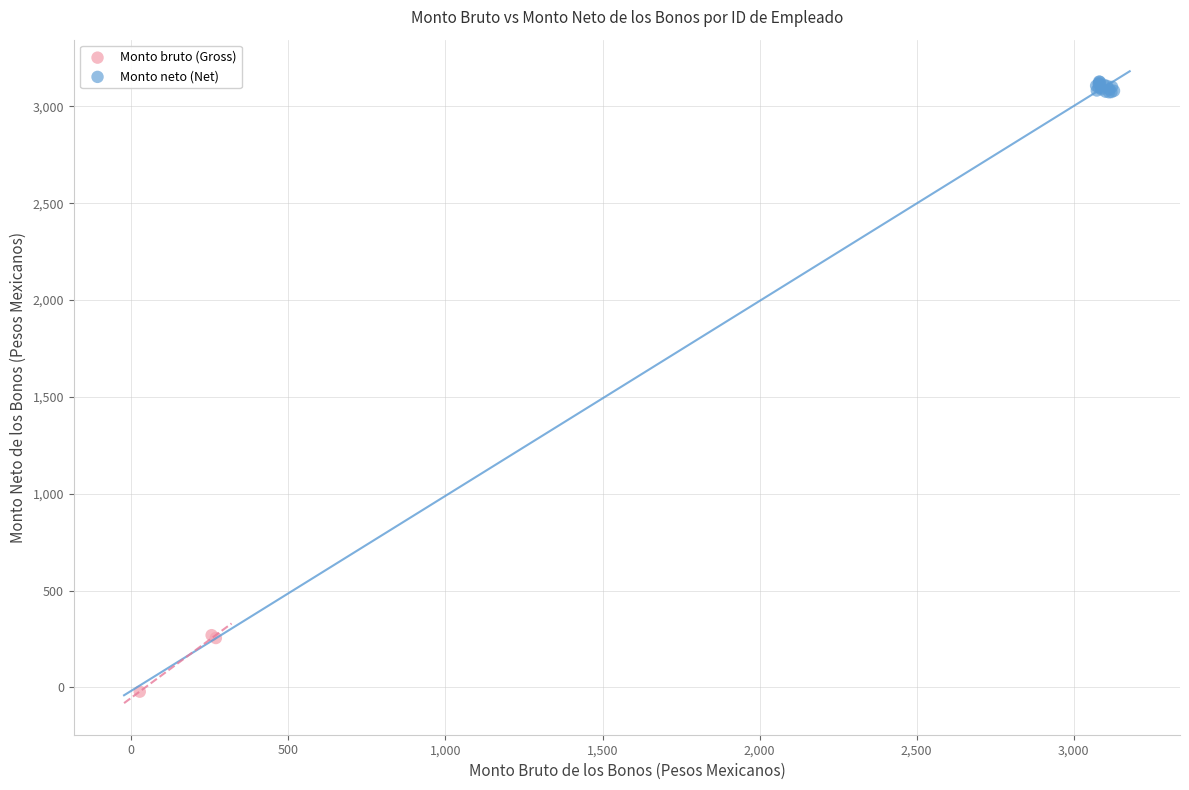

Which series reaches the maximum Y coordinate?

Monto neto (Net)